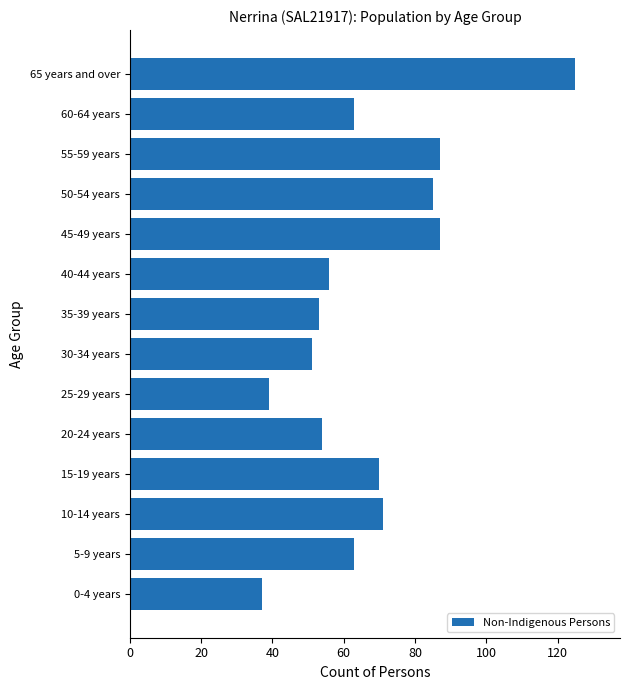

What is the sum of all values?

941